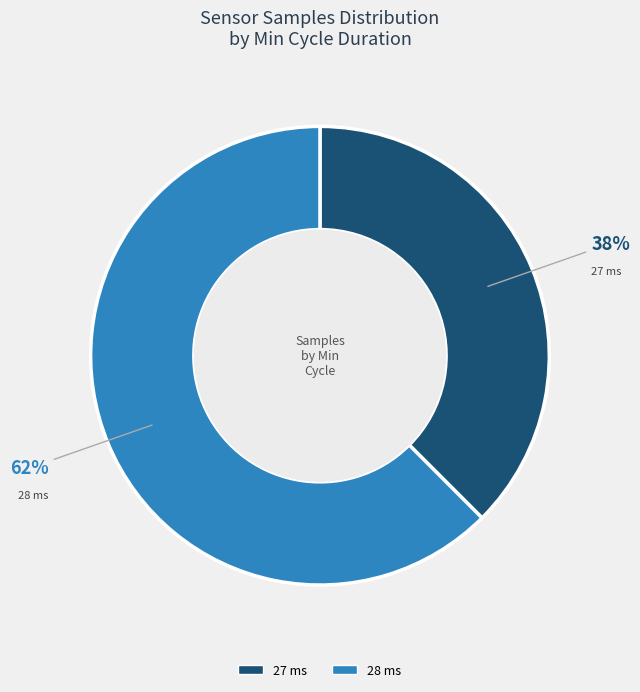

Is there any slice that represents more than half of the pie?

Yes